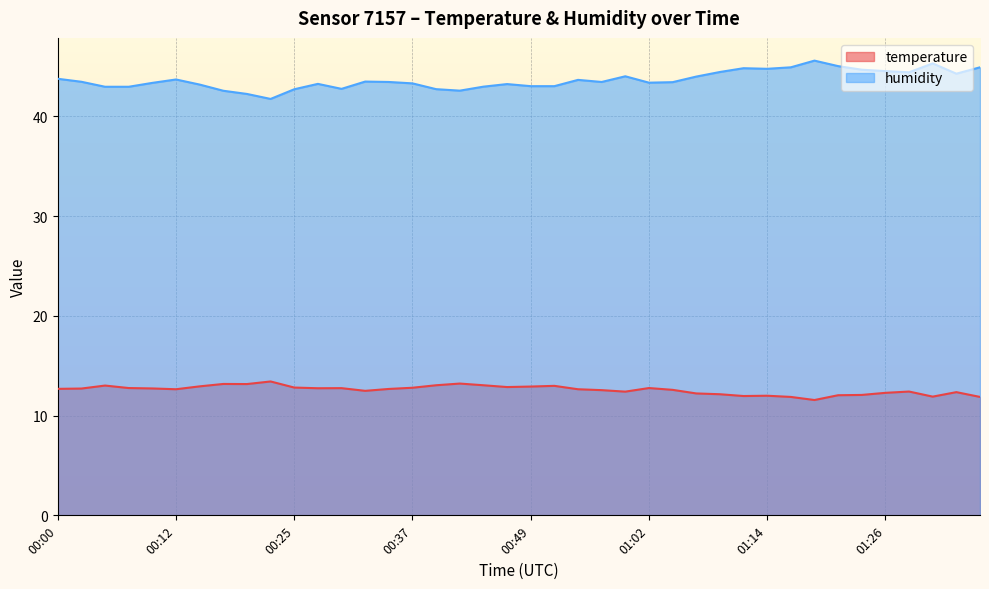

True or false: humidity and temperature cross at least once.

False